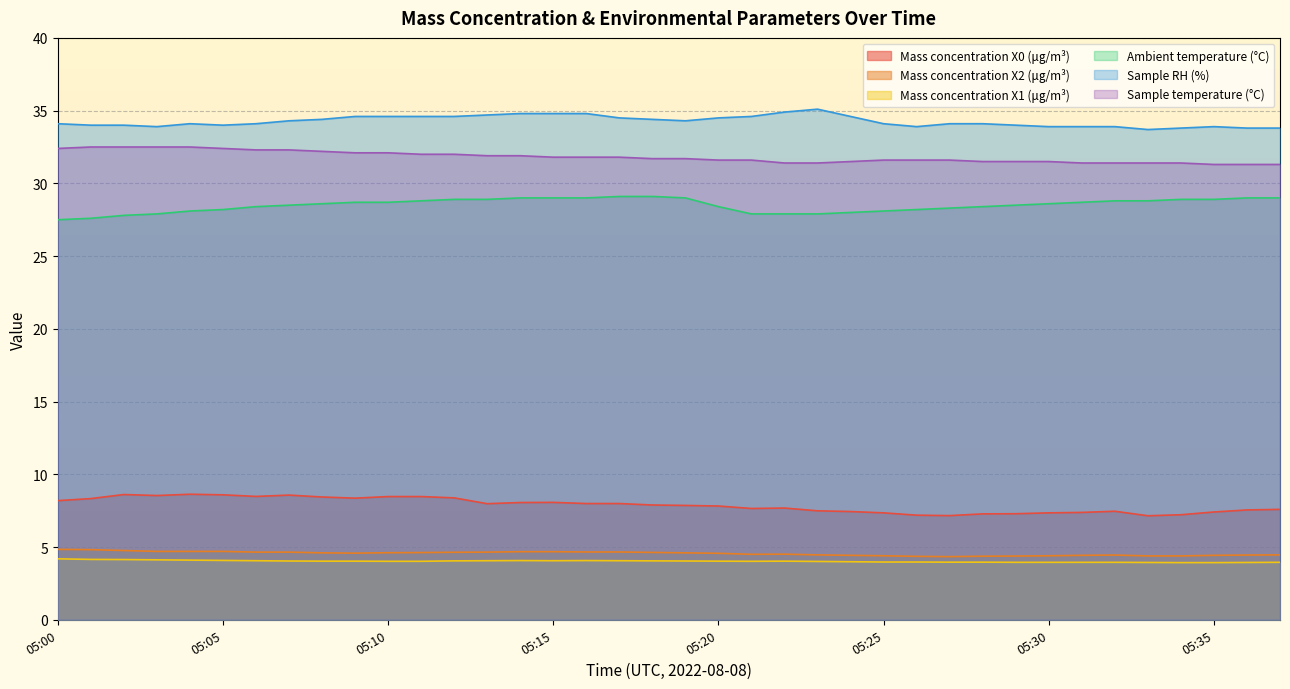

The Mass concentration X1 (μg/m³) series shows 4.0 at 05:25. True or false?

True